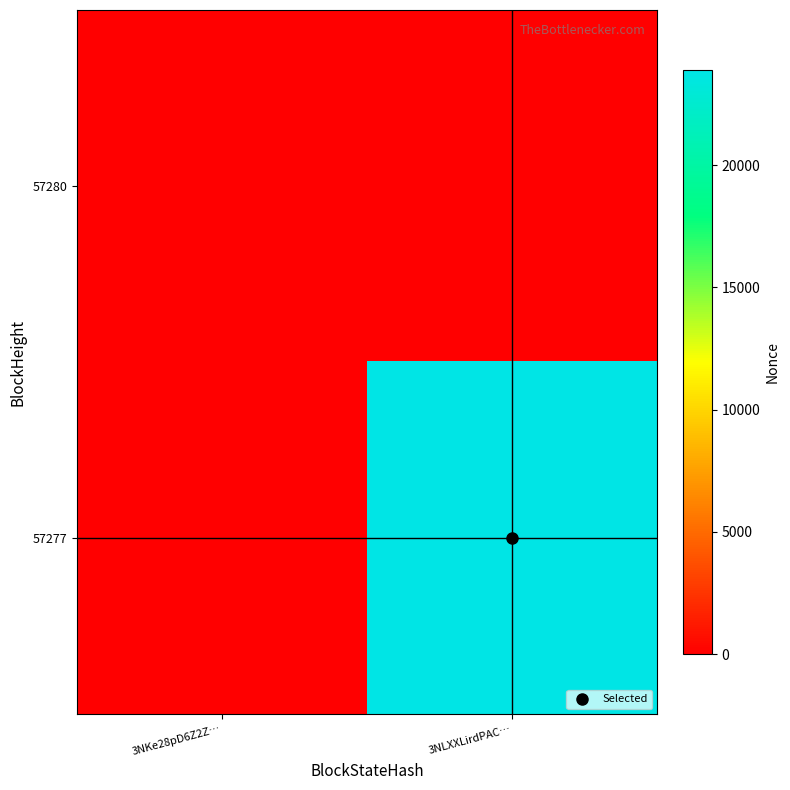

Which label corresponds to the largest value in the chart?

3NLXXLirdPAC…